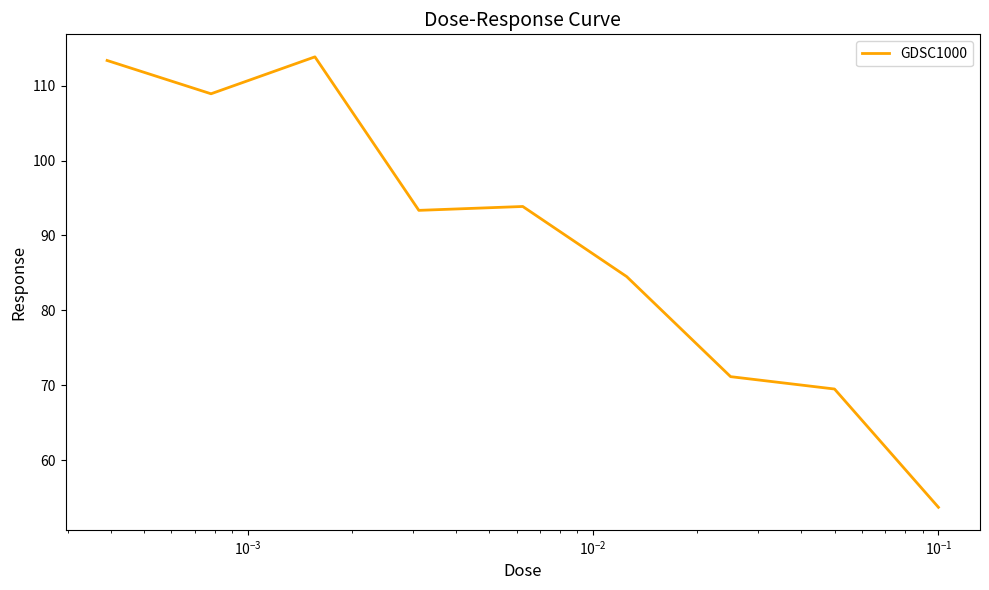

What is the maximum value shown in the chart?

113.9